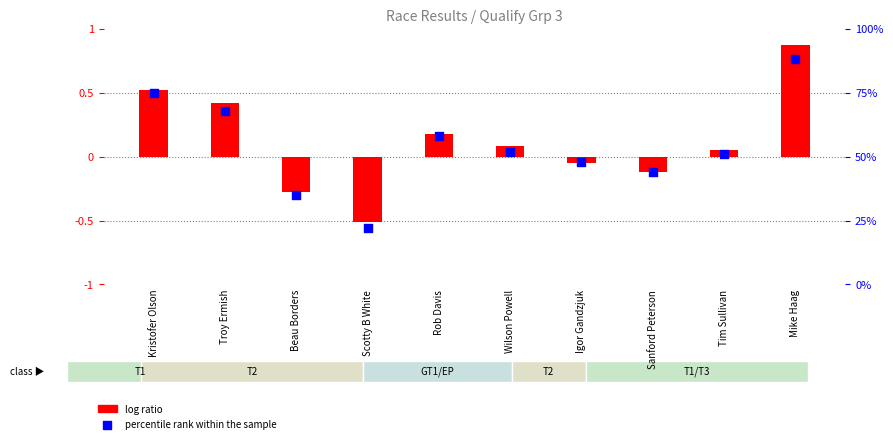

Which series has the largest Y range (max minus min)?

percentile rank within the sample